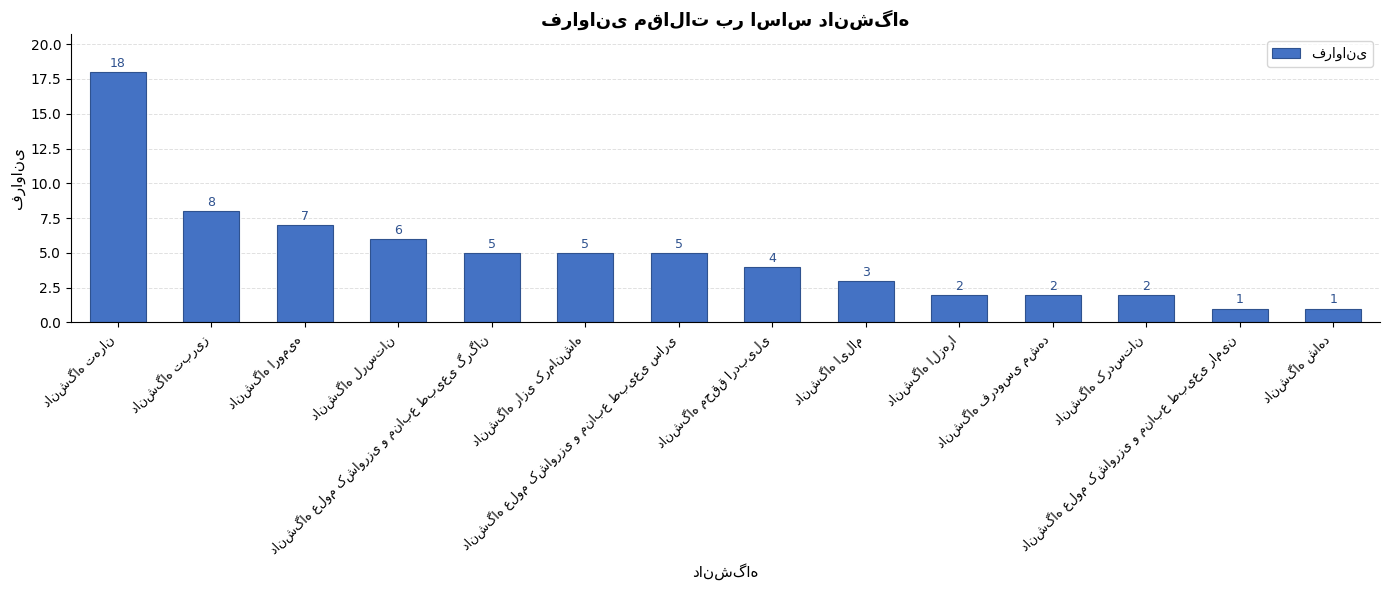

How many data points are less than 5?

7